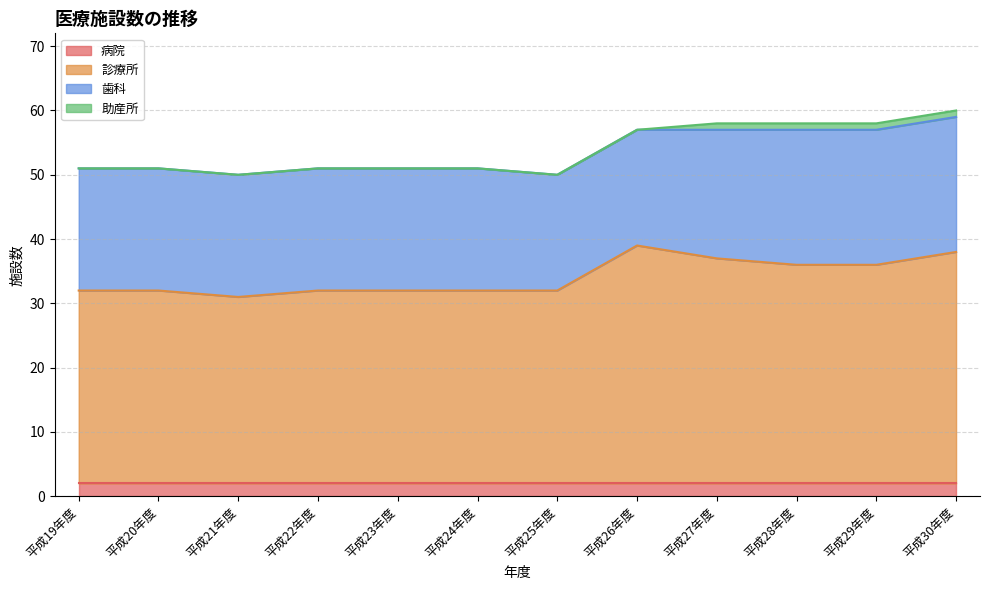

True or false: 歯科 and 病院 cross at least once.

False